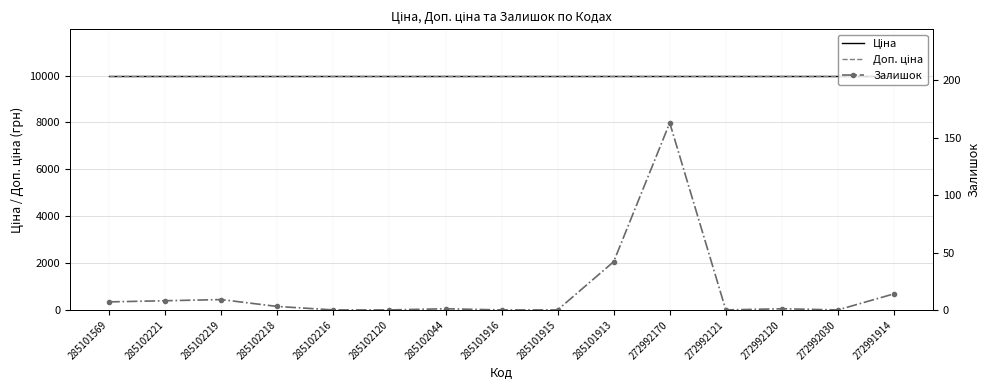

Which label corresponds to the smallest value in the chart?

285102216